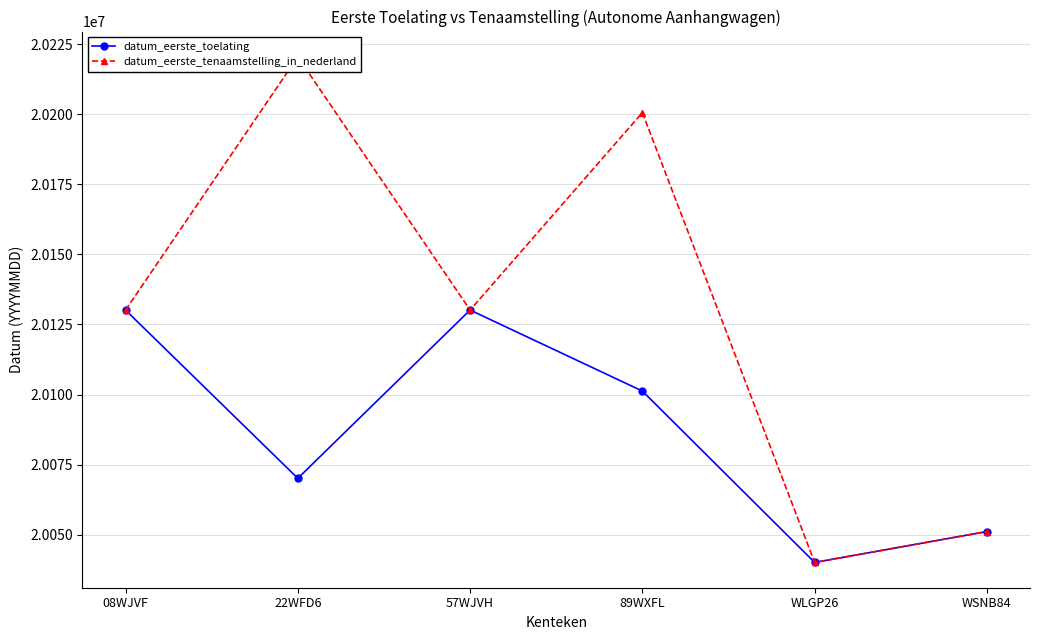

At which category does datum_eerste_toelating reach its first local valley?

22WFD6